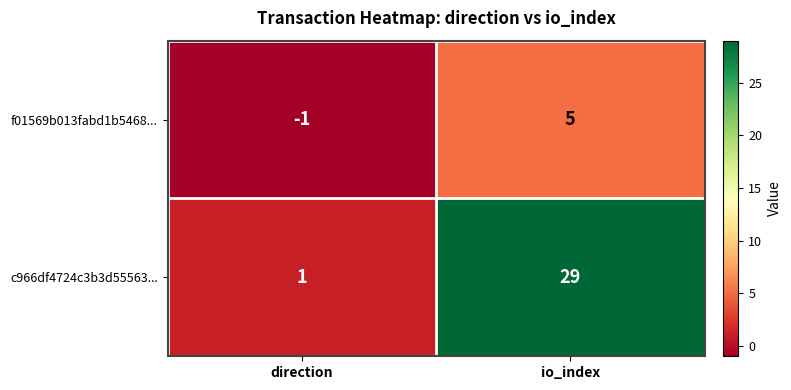

True or false: c966df4724c3b3d55563... has a value of 44 at io_index.

False